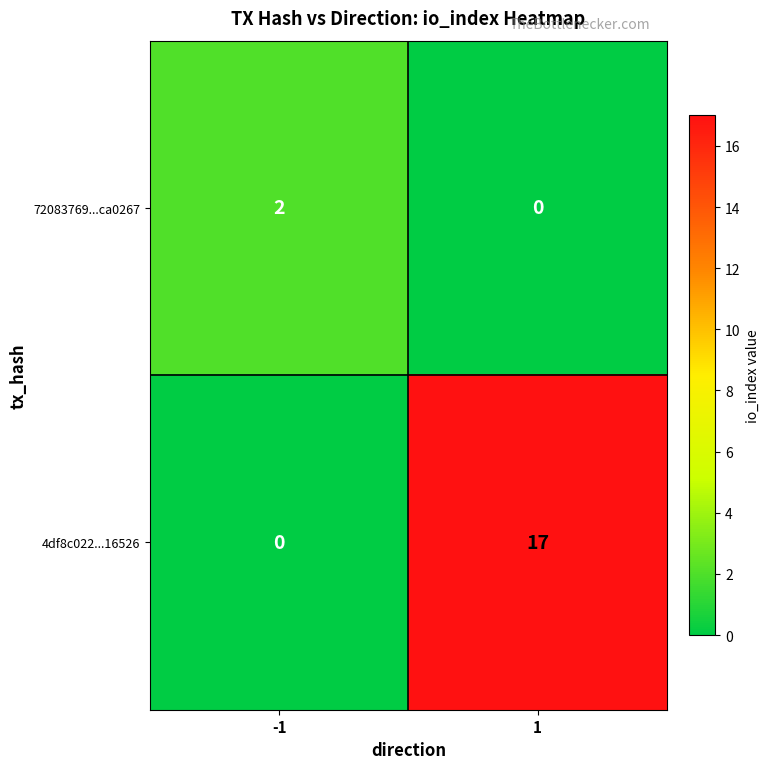

What is the sum of all 4df8c022...16526 values?

17